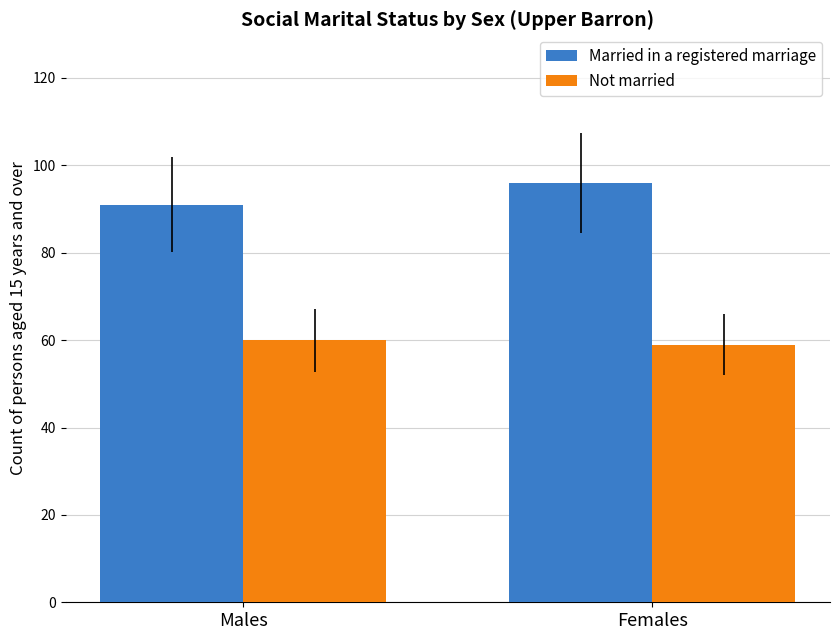

Rank the series by their average value, from lowest to highest.

Not married, Married in a registered marriage